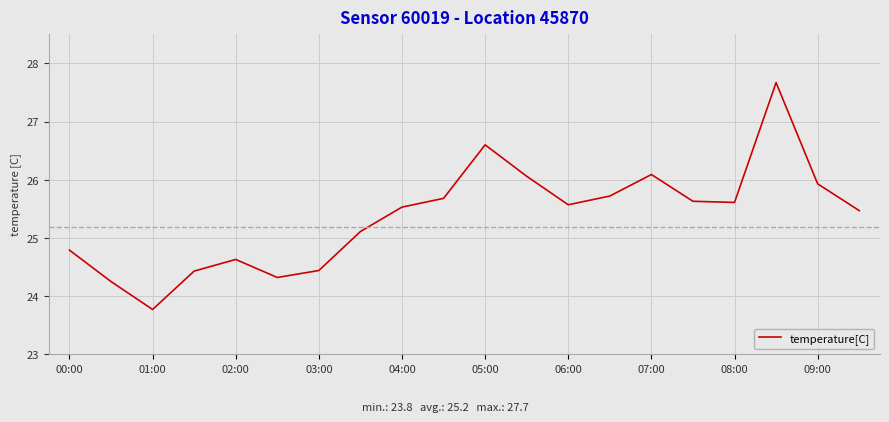

What is the greatest value displayed?

27.7